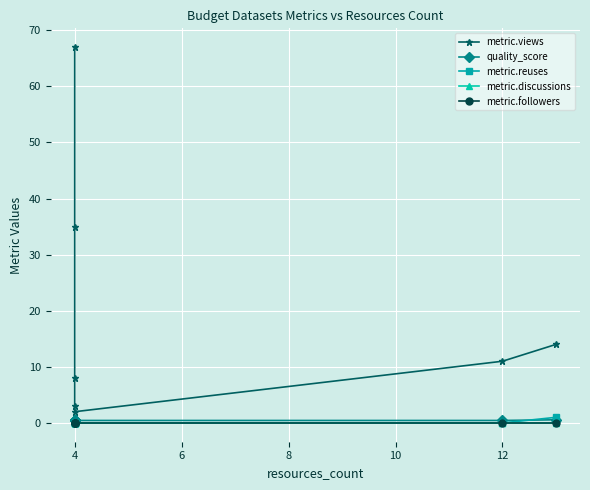

Between 10 and 14, which series saw the biggest shift?

metric.views